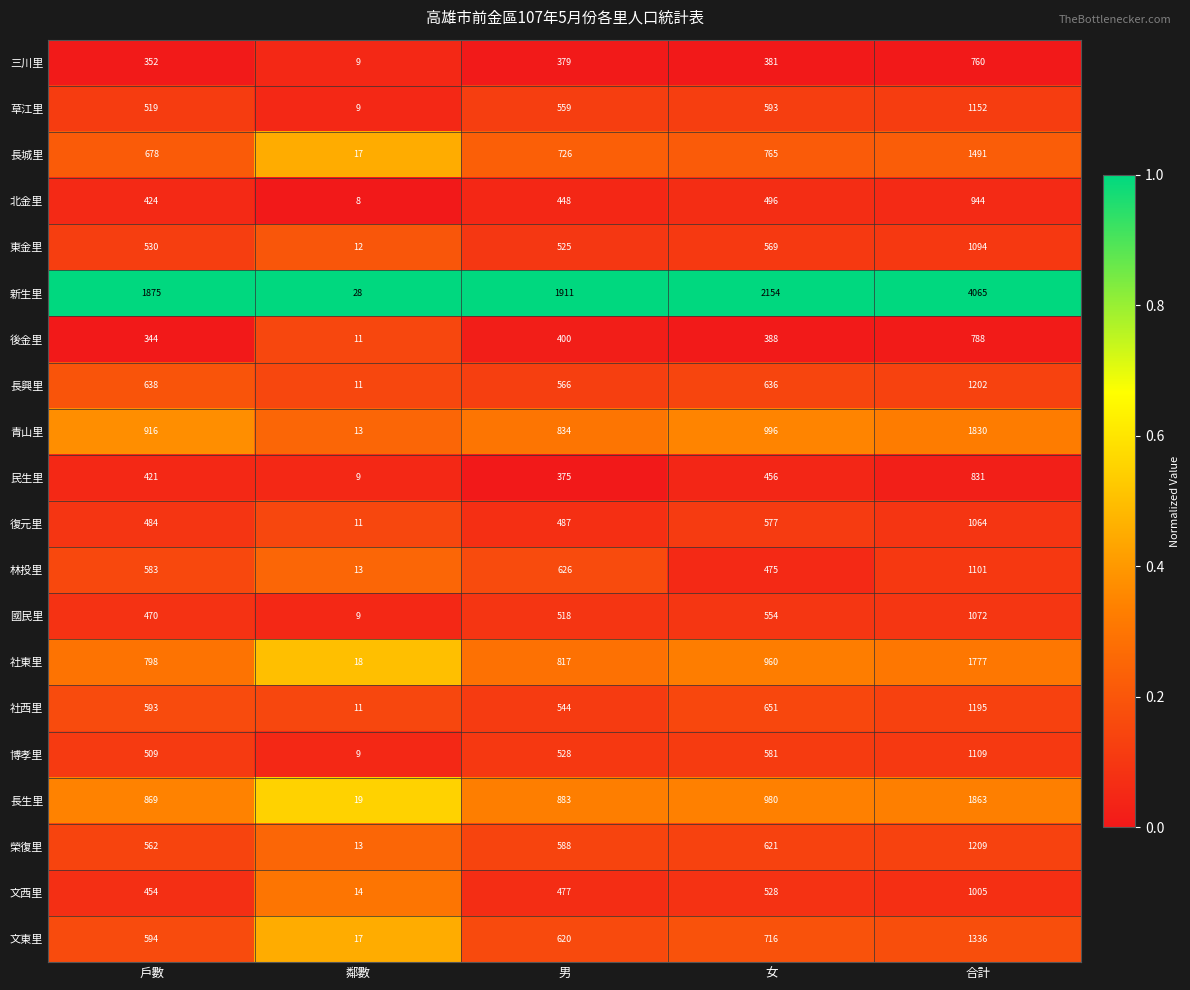

What is the difference between the highest and lowest values at 合計?

3305